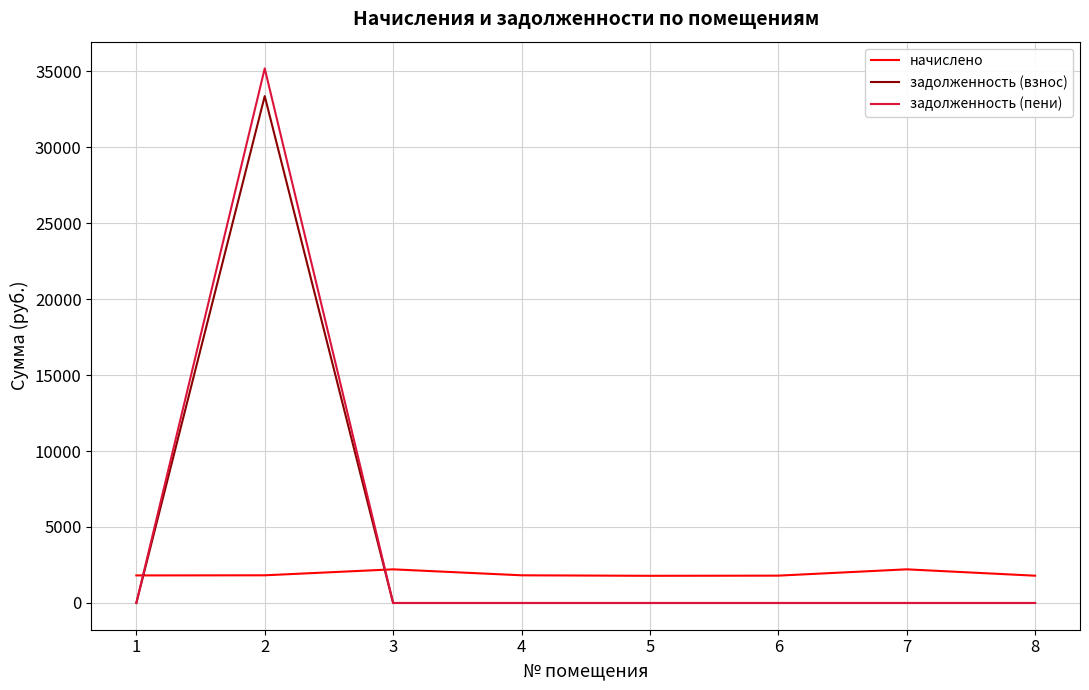

The задолженность (пени) series shows 0.0 at 3. True or false?

True